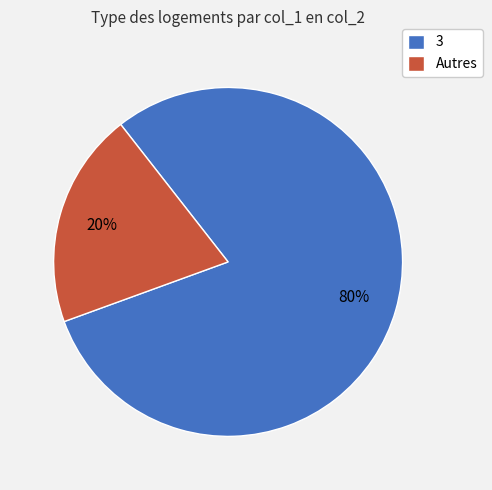

Do Autres and 3 together represent more than half of the pie?

Yes